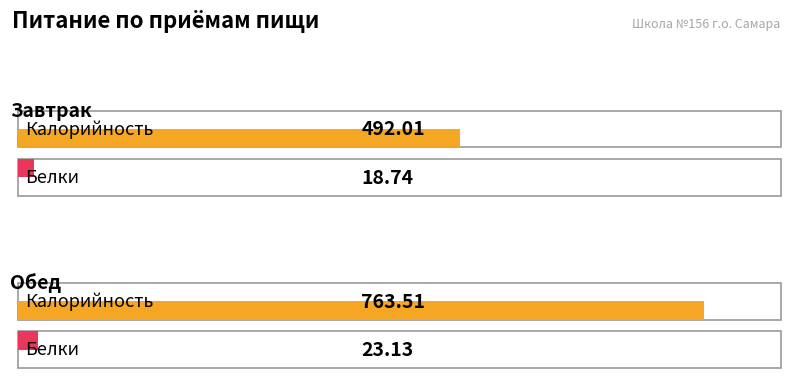

Reading right to left, transcribe all the data shown in this chart.

Калорийность: Обед=763.5	Завтрак=492.0
Белки: Обед=23.1	Завтрак=18.7